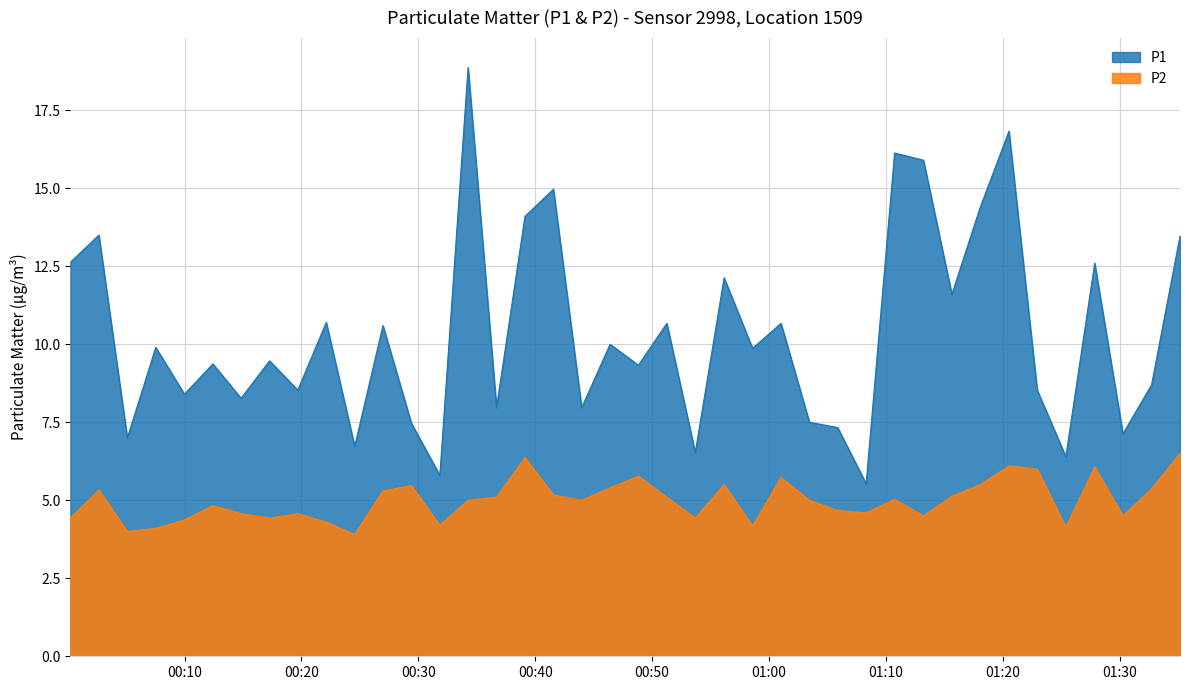

Which category has the lowest value across all series?

2024-01-16T00:24:33